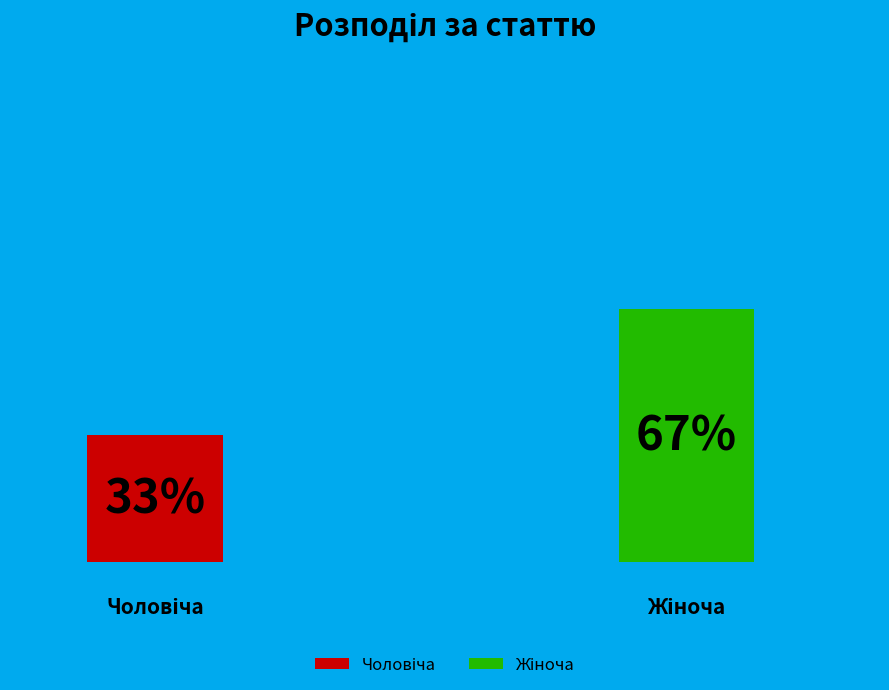

To the nearest percent, what is the average slice percentage?

50%